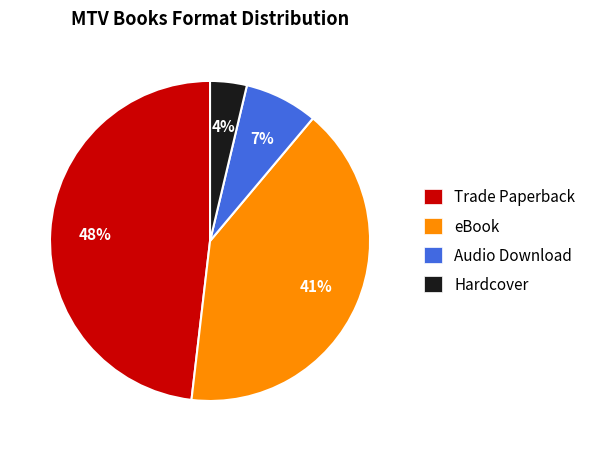

How many slices are in this pie chart?

4